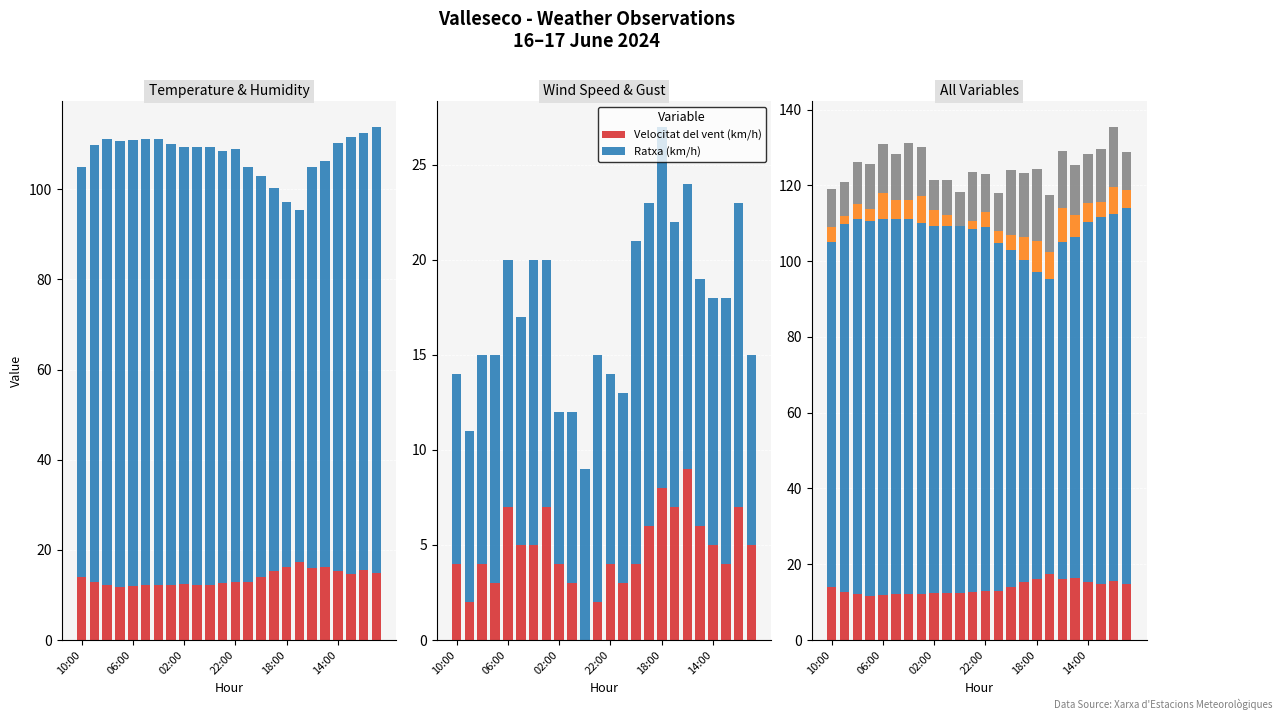

What is the sum of the Velocitat del vent (km/h) values at 17 and 11?

9.0